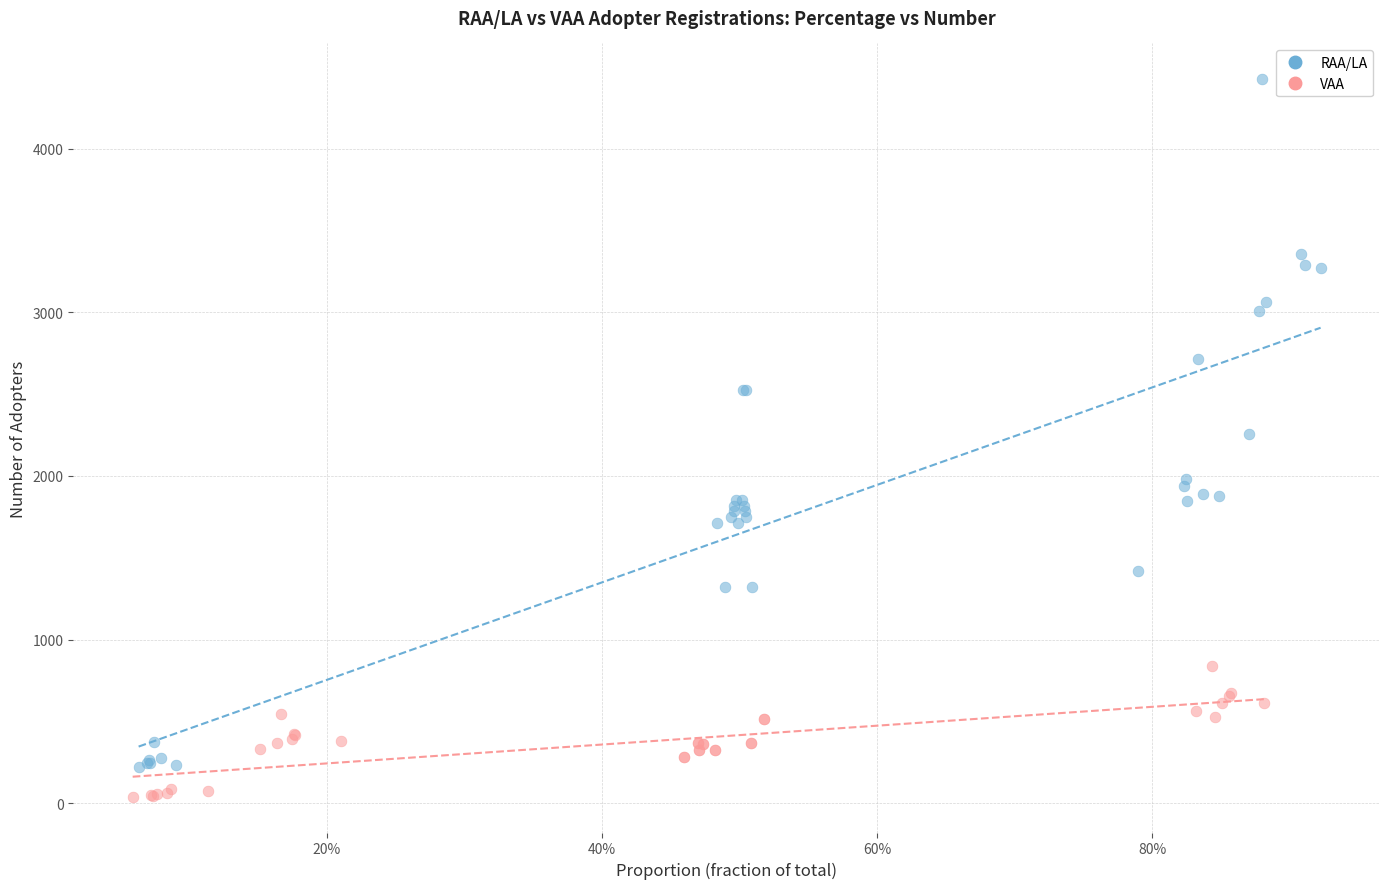

Which series has the widest spread of Y values?

RAA/LA